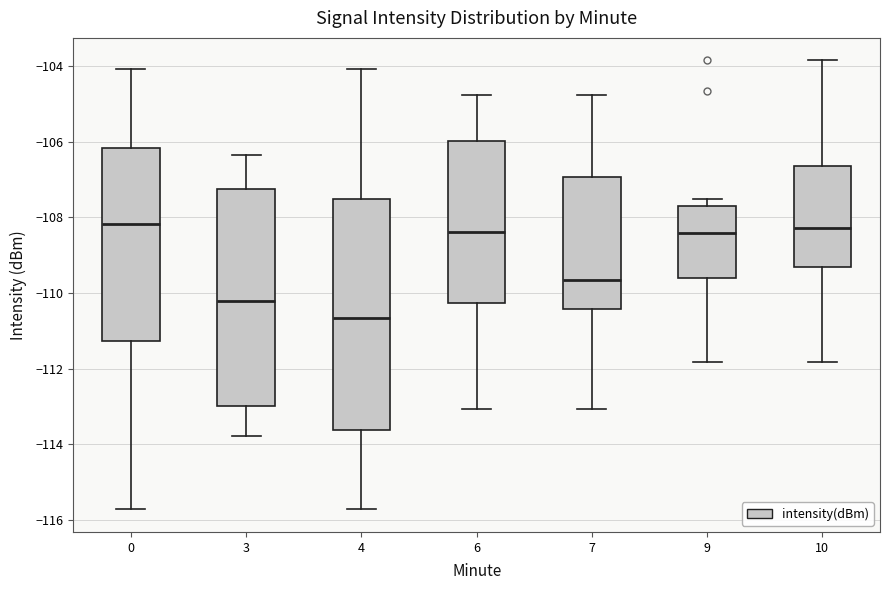

Where is the upper edge of the box at x = 4 on the y-axis? The values are not printed on the chart, so give them approximately, as read against the axis.

-107.6